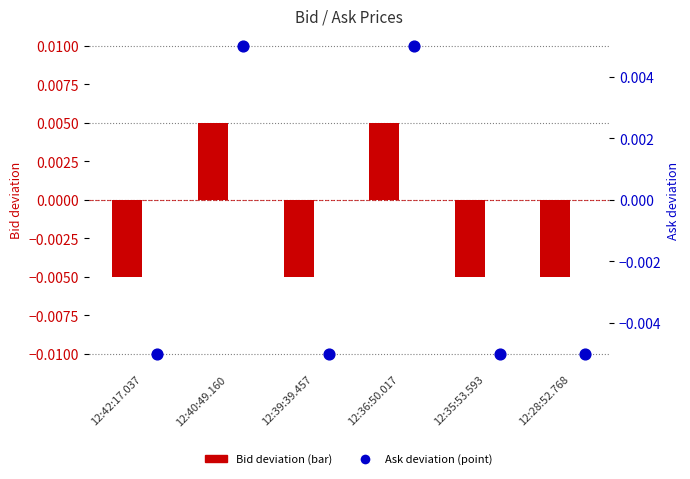

Which series contains the highest Y value?

Ask